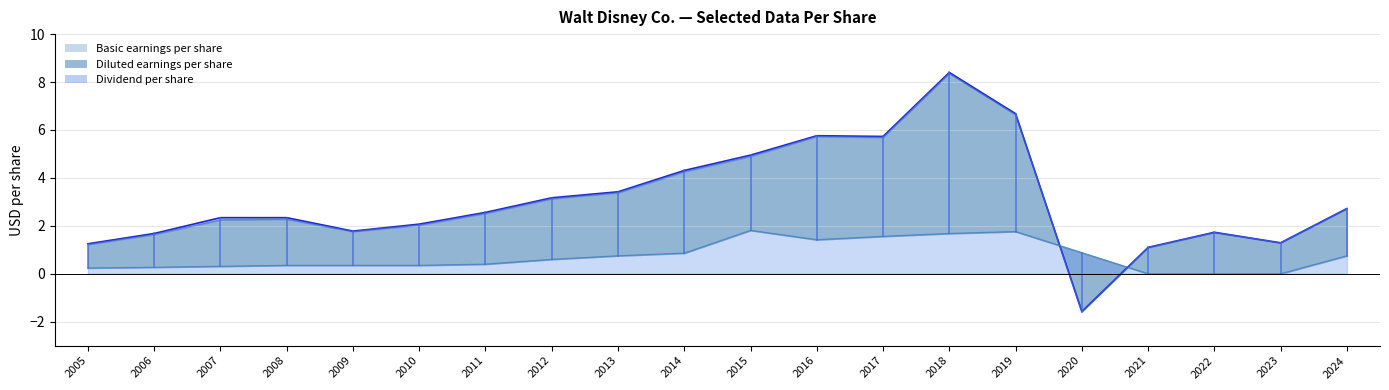

Between 2013 and 2015, which series saw the biggest shift?

Basic earnings per share